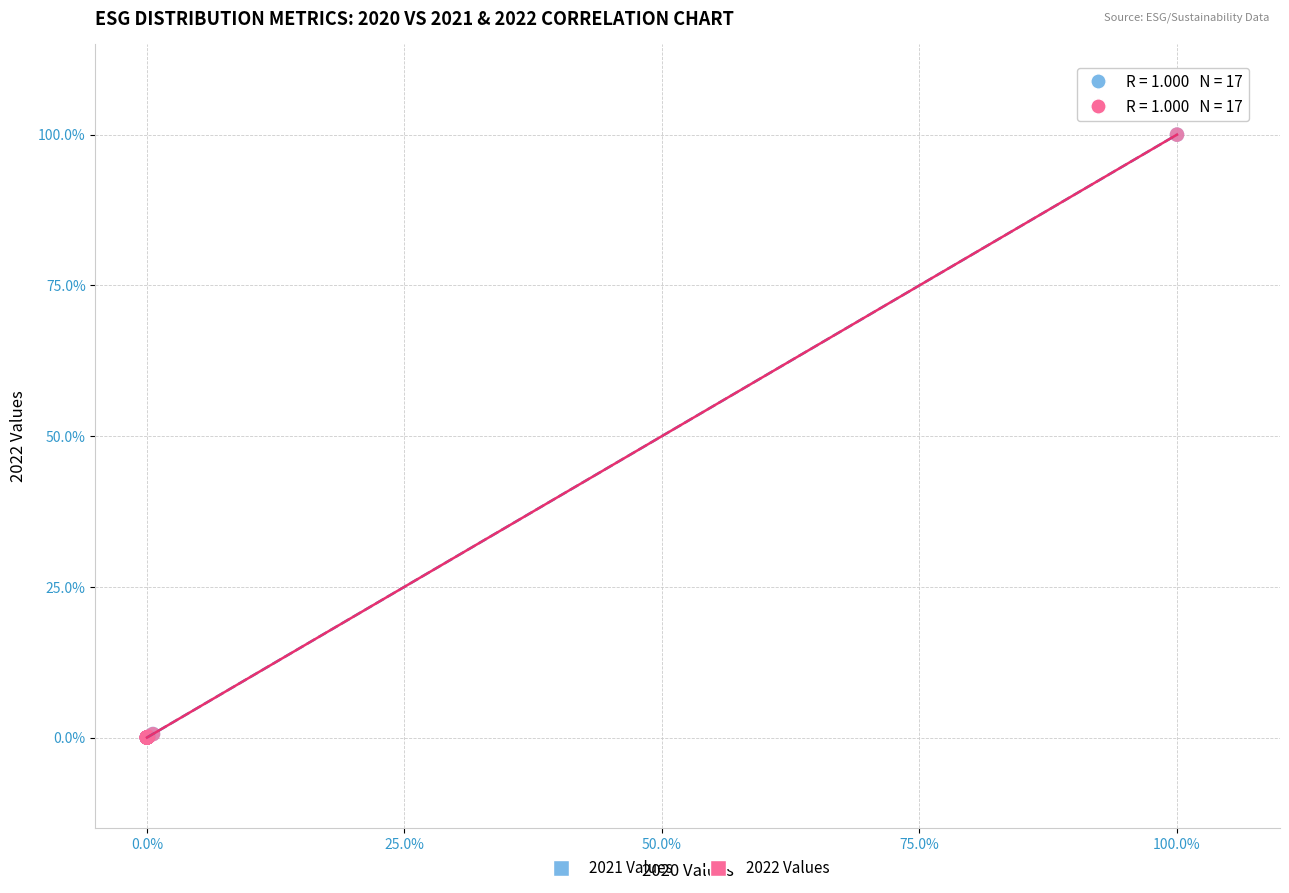

What are all the series names shown in the legend?

2021 Values, 2022 Values